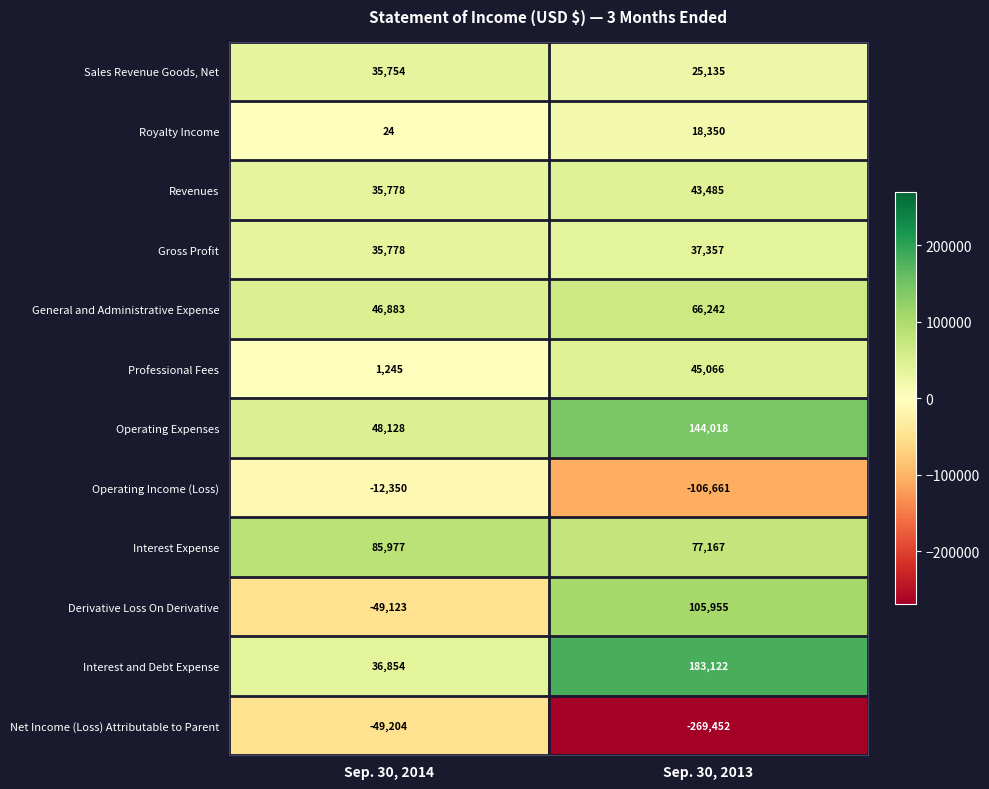

What is the smallest value displayed?

-269452